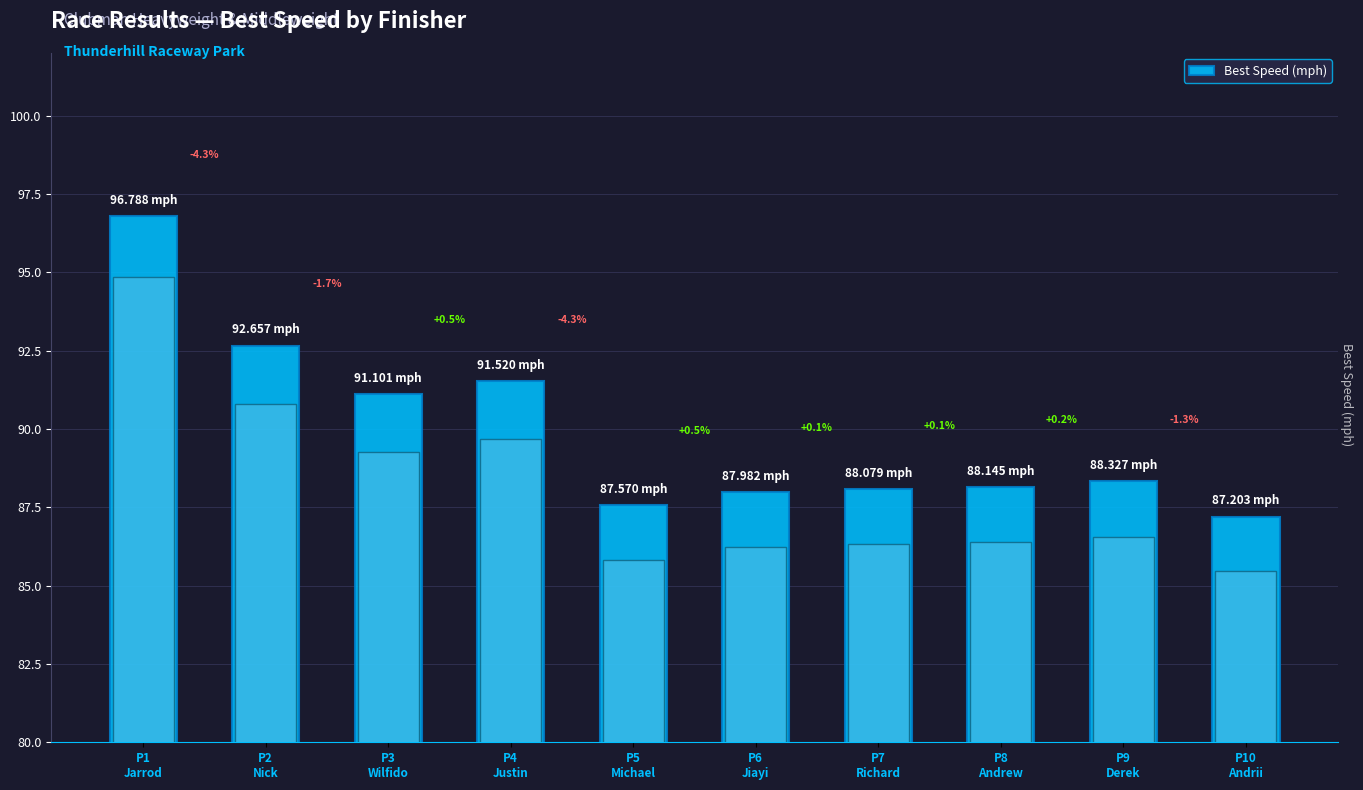

The value at P9
Derek is 88.3. True or false?

True